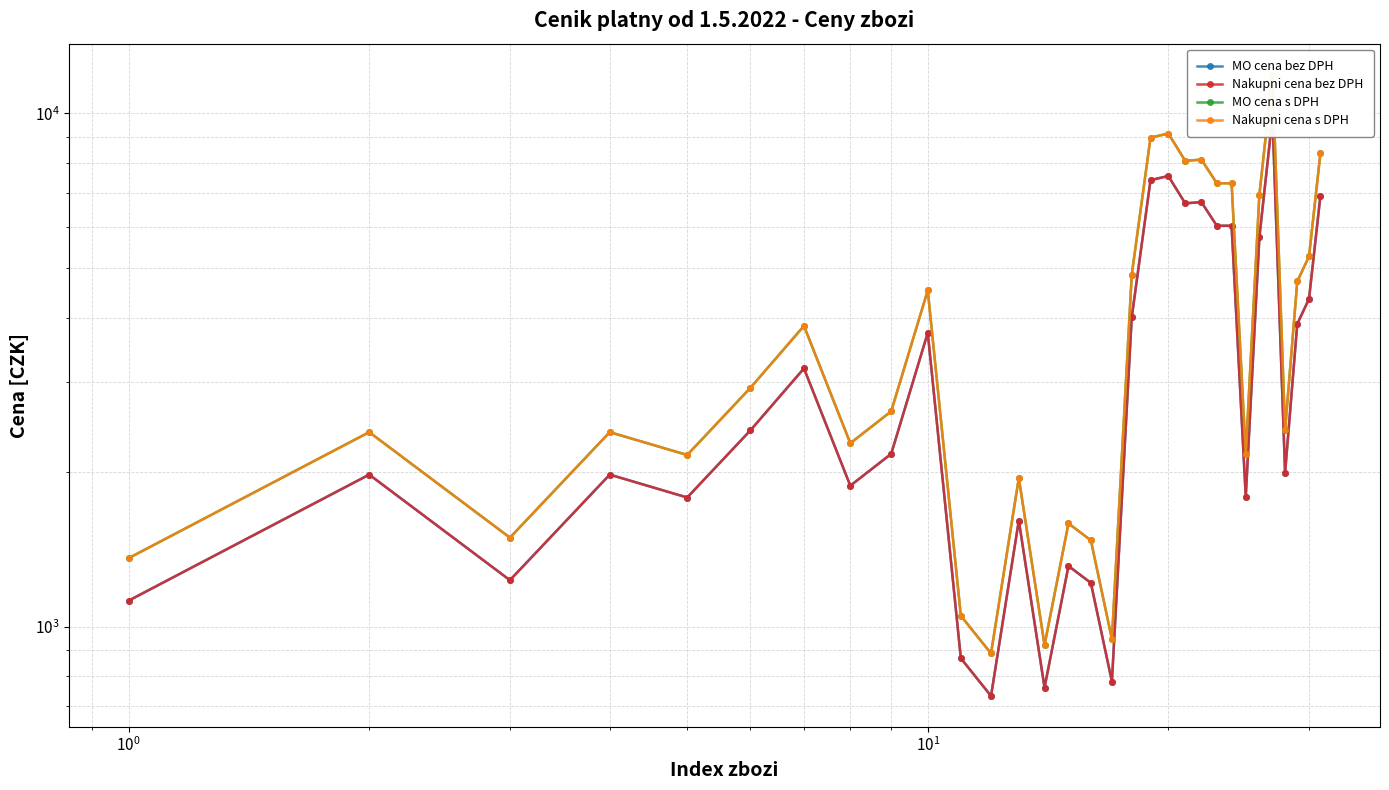

What is the maximum value for Nakupni cena bez DPH?

9825